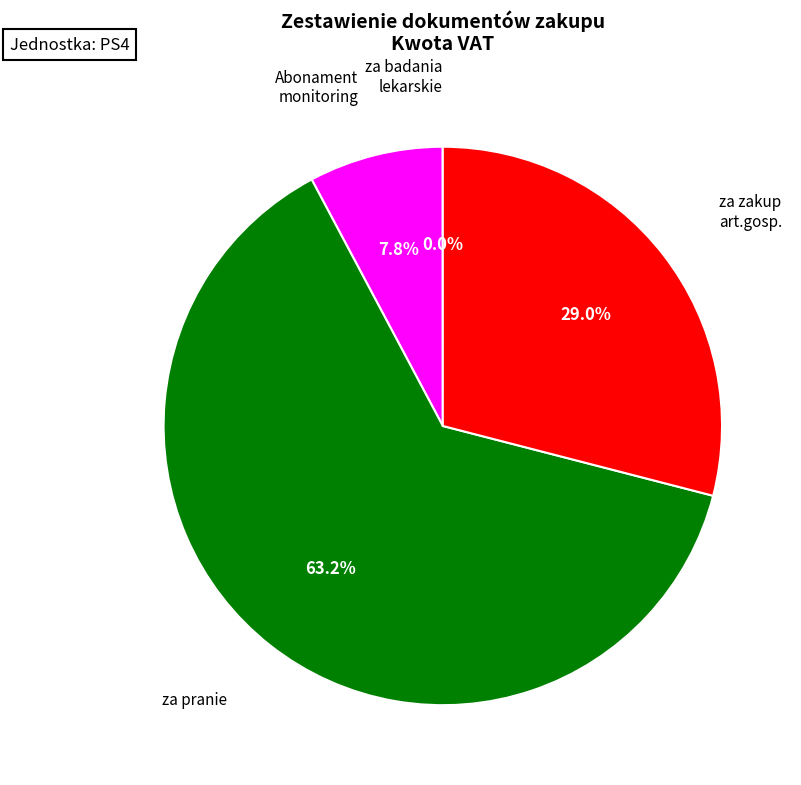

What portion of the pie excludes za zakup art.gosp.?

71.0%